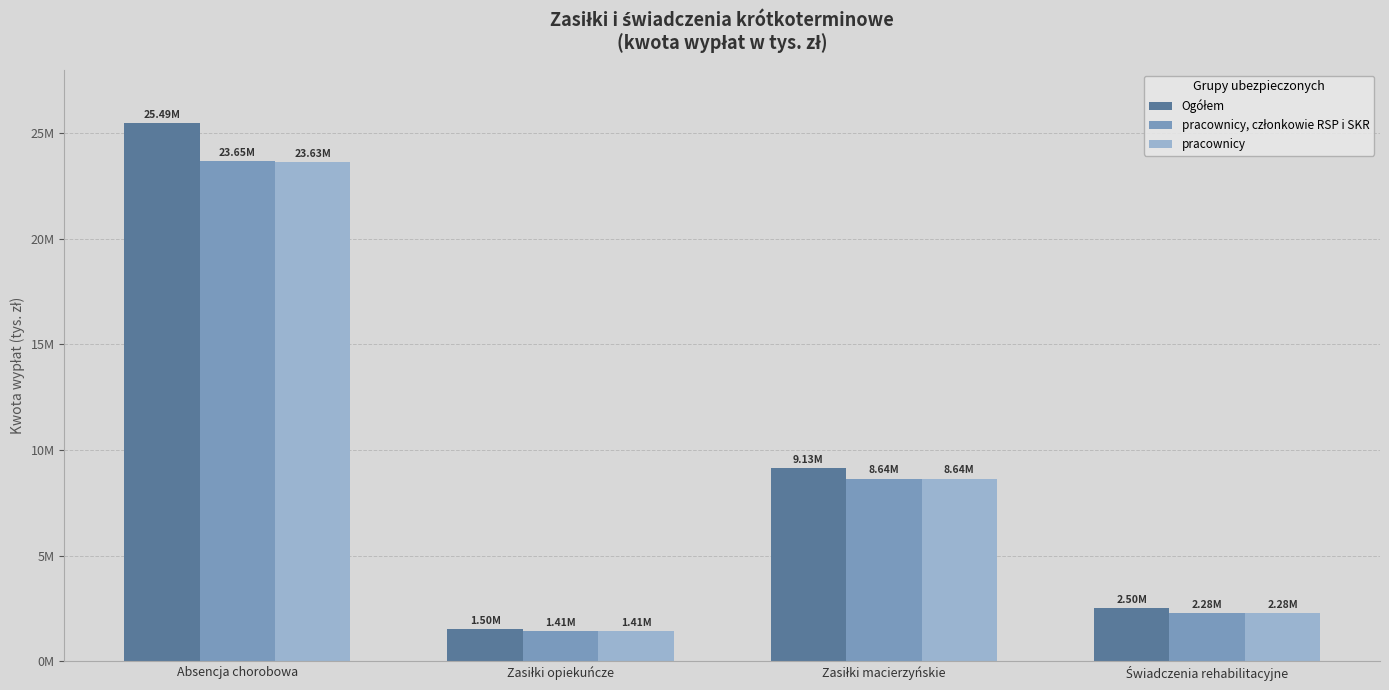

What is the sum of the pracownicy, członkowie RSP i SKR values at Zasiłki opiekuńcze and Absencja chorobowa?

25065319.5